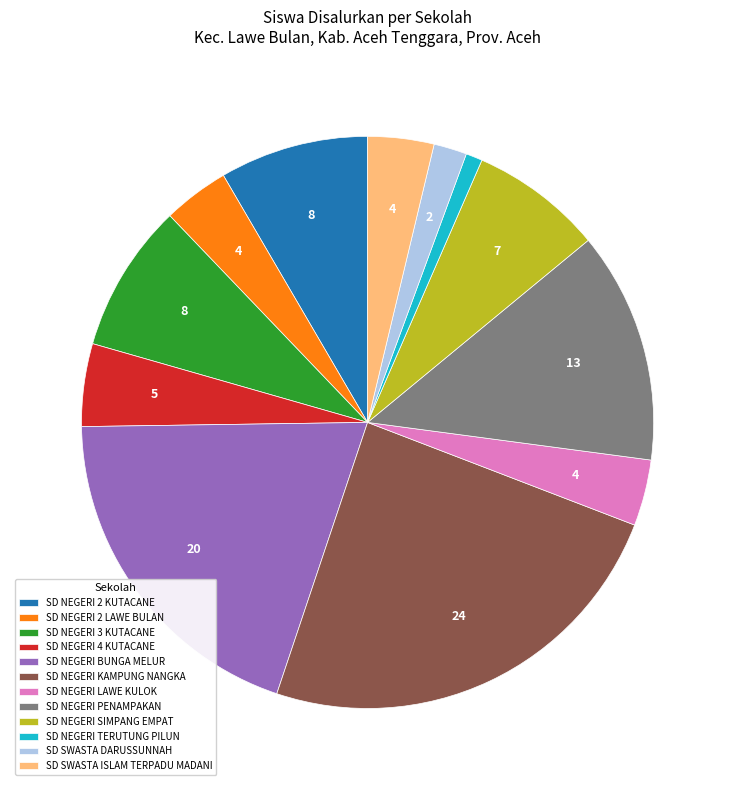

Does SD SWASTA DARUSSUNNAH represent more than half of the total?

No